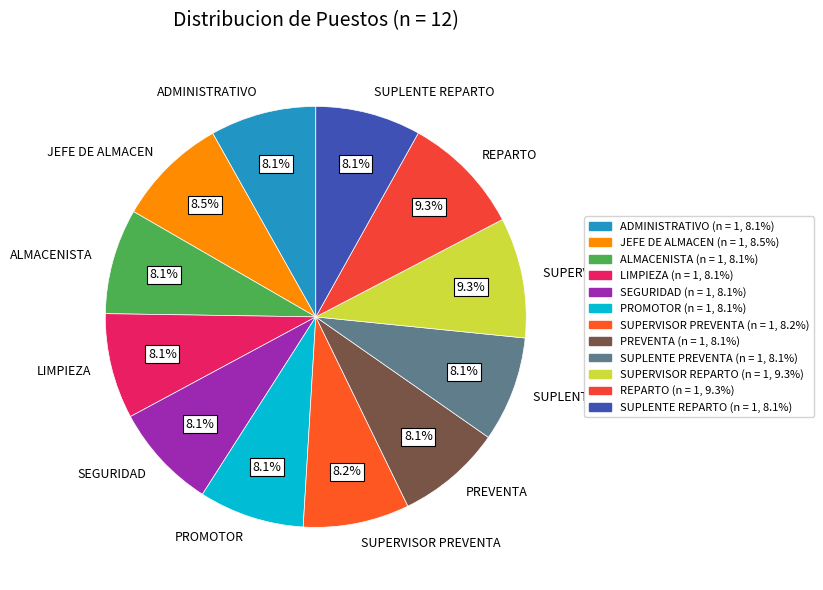

Combined, do ALMACENISTA and SUPERVISOR REPARTO account for over 50%?

No